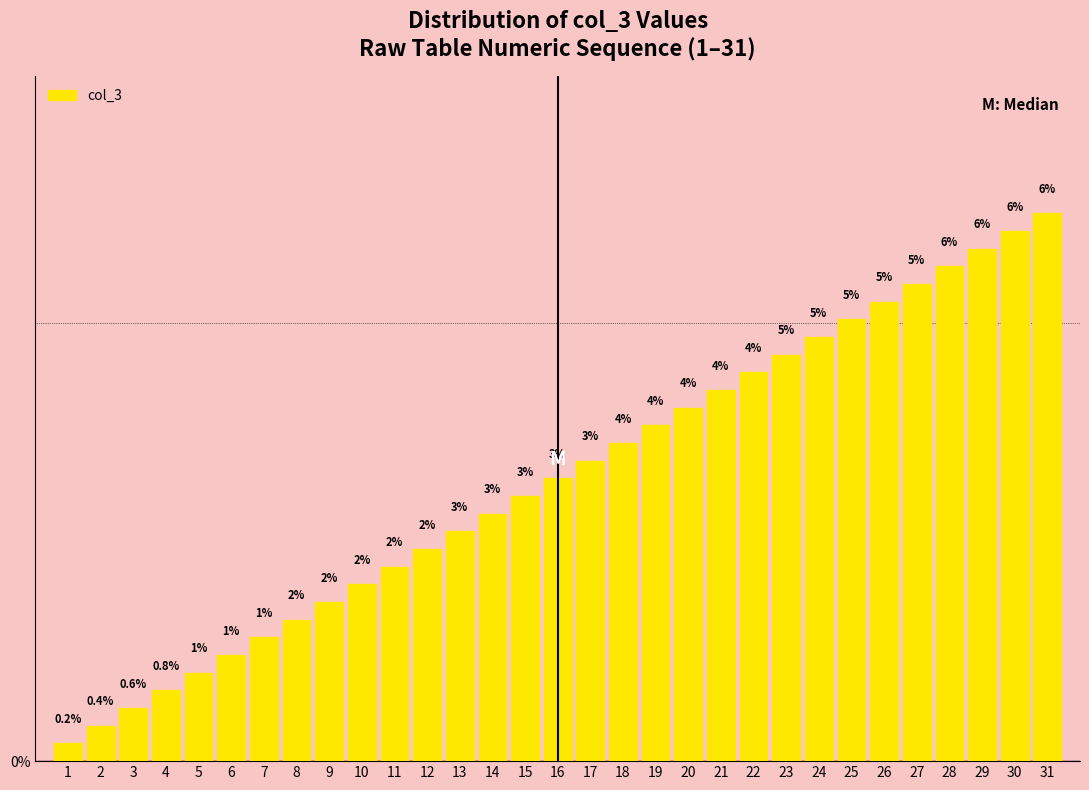

Rank the categories by value from highest to lowest.

31, 30, 29, 28, 27, 26, 25, 24, 23, 22, 21, 20, 19, 18, 17, 16, 15, 14, 13, 12, 11, 10, 9, 8, 7, 6, 5, 4, 3, 2, 1